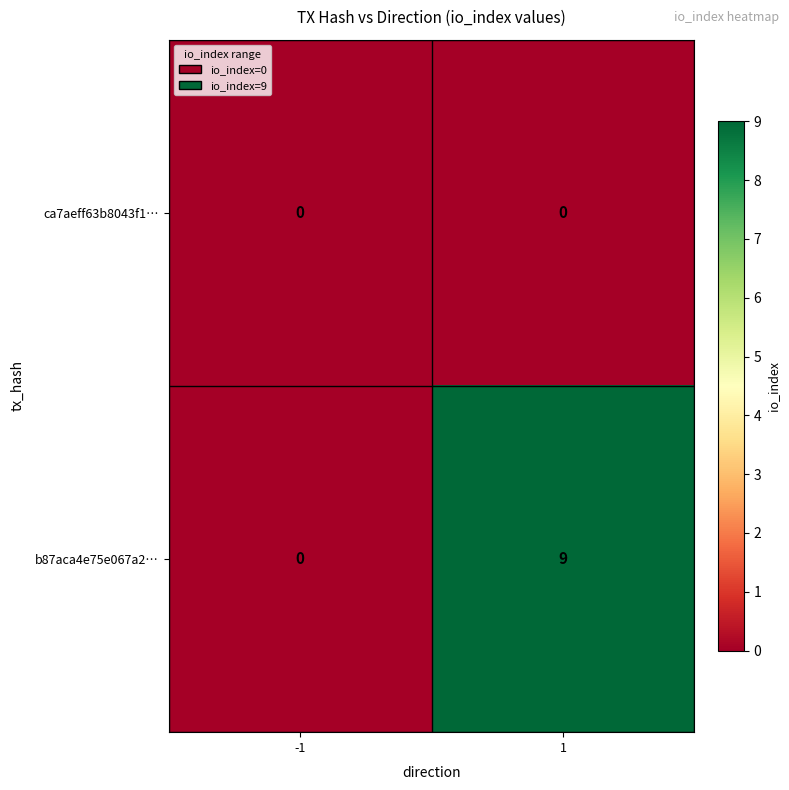

What is the greatest value displayed?

9